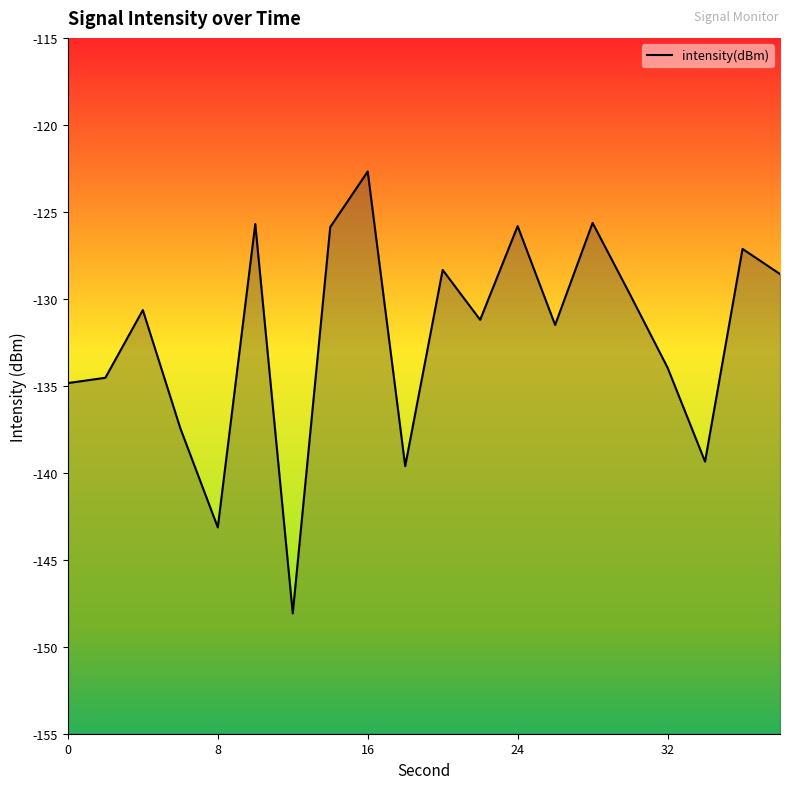

What is the value of the 16th point from the left?

-129.8